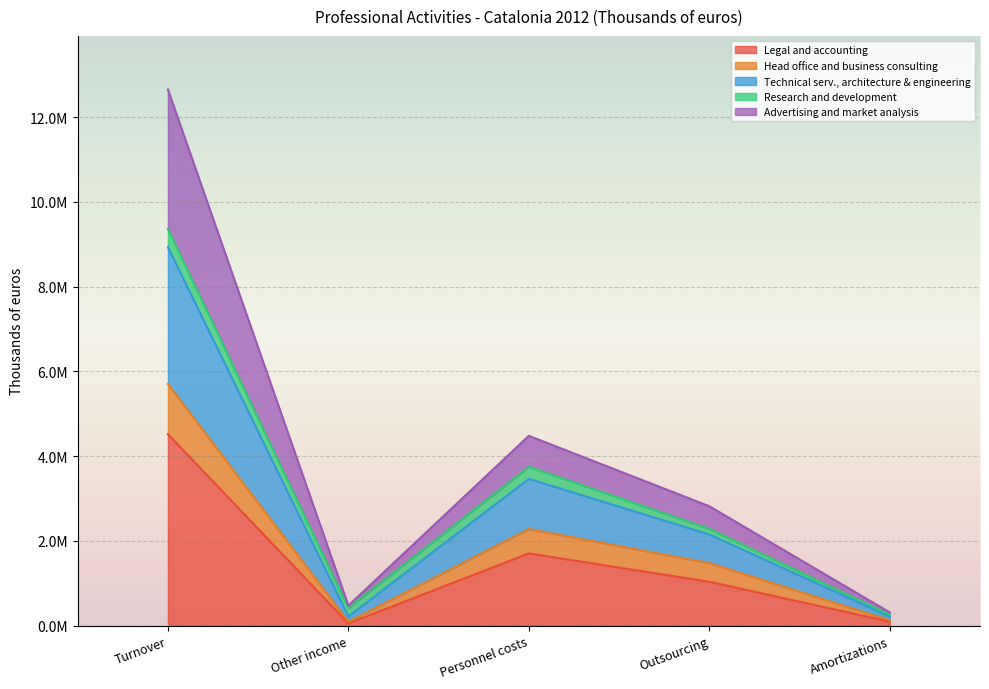

Which label corresponds to the smallest value in the chart?

Other income